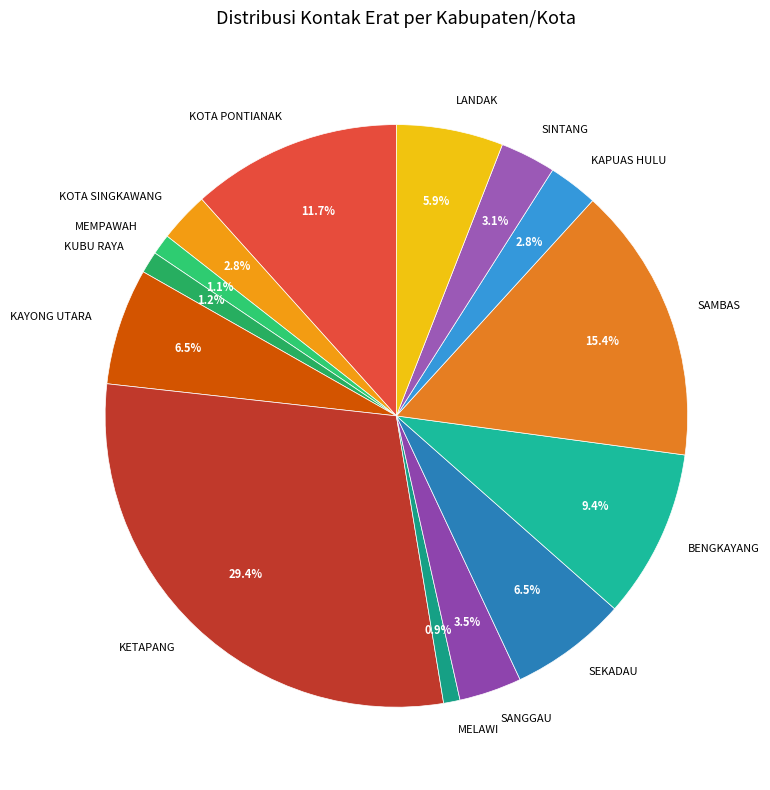

To the nearest percent, what is the combined percentage of KETAPANG and KAPUAS HULU?

32%